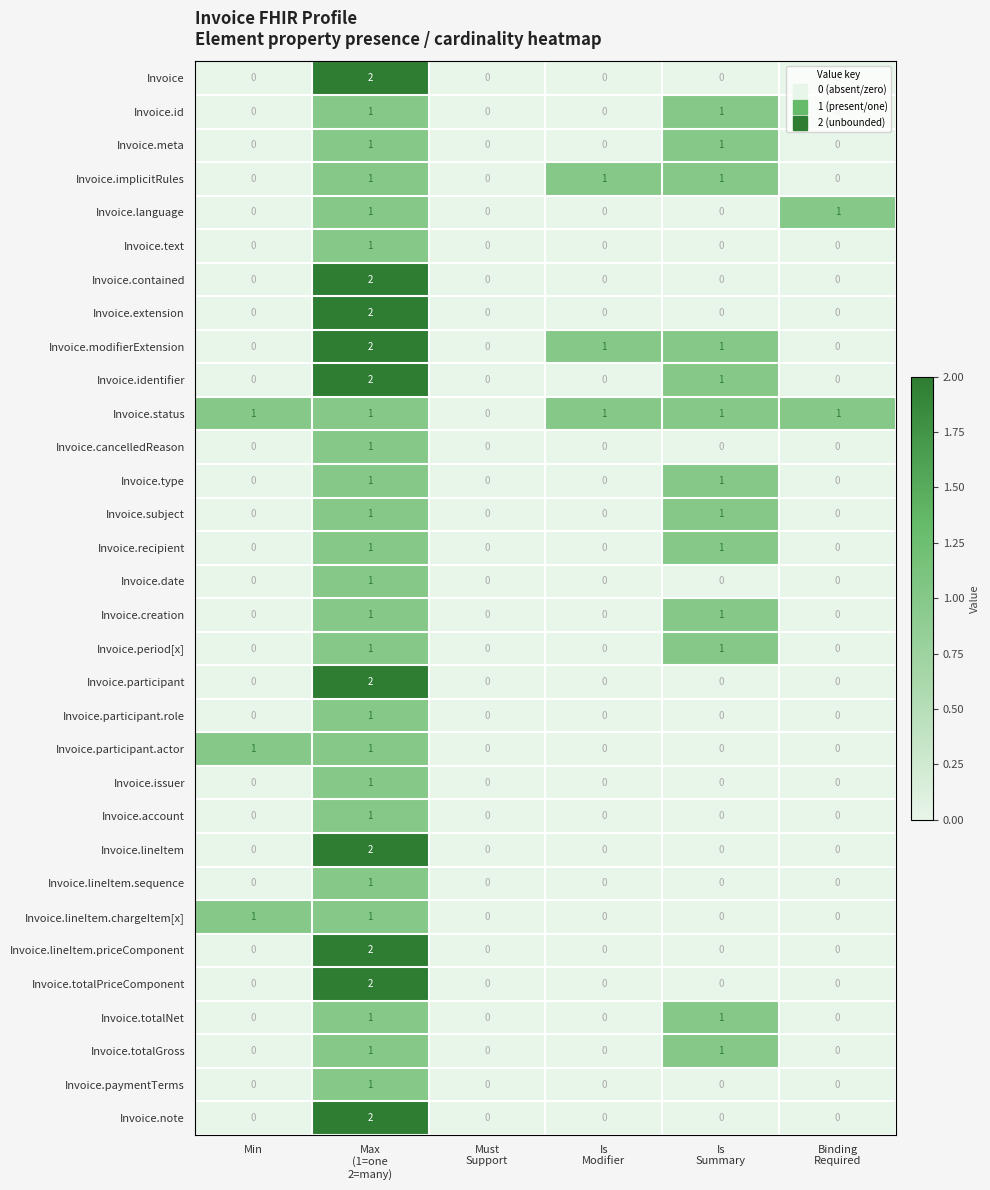

Count the Invoice.language values in the range 0 to 1.

6